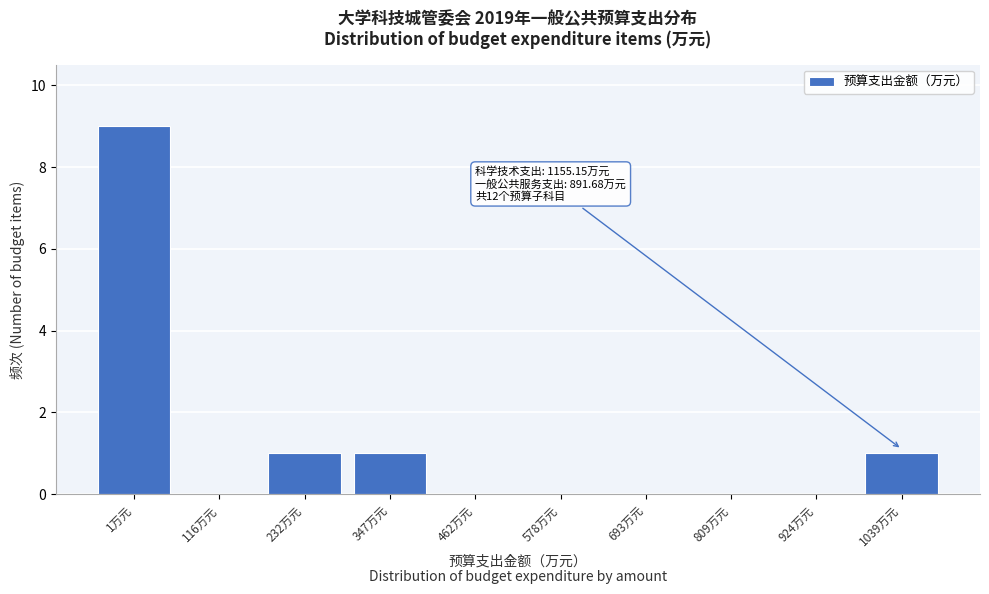

Reading left to right, transcribe all the data shown in this chart.

1万元=9	116万元=0	232万元=1	347万元=1	462万元=0	578万元=0	693万元=0	809万元=0	924万元=0	1039万元=1